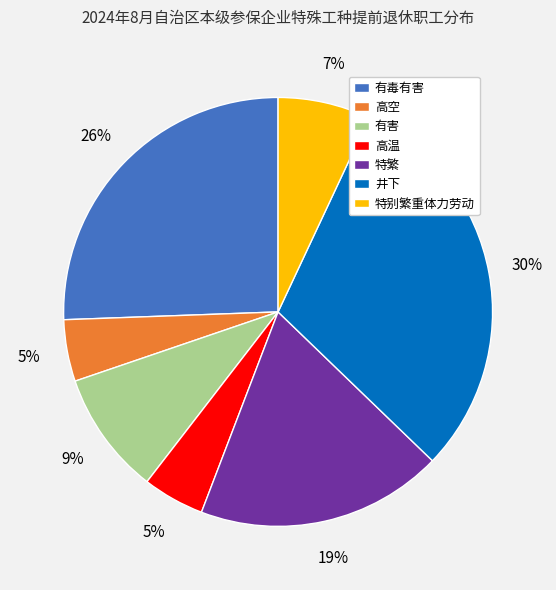

Is the sum of 井下 and 特繁 greater than half?

No